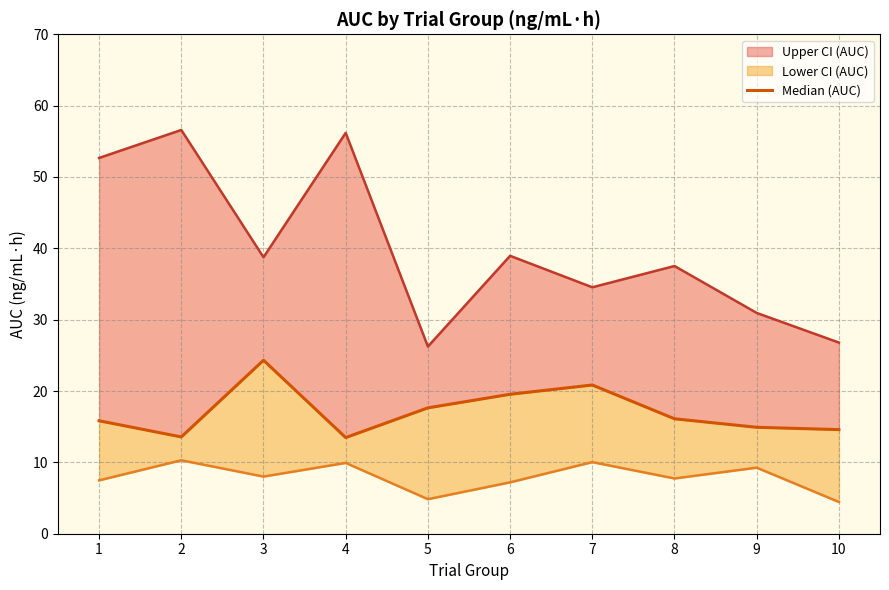

True or false: the data shows 20.8 at 7.

True